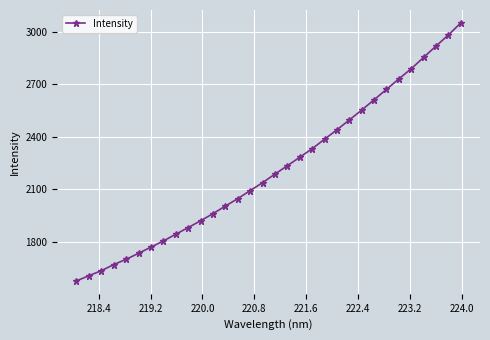

True or false: there are more than 2 points higher than both neighbors.

False